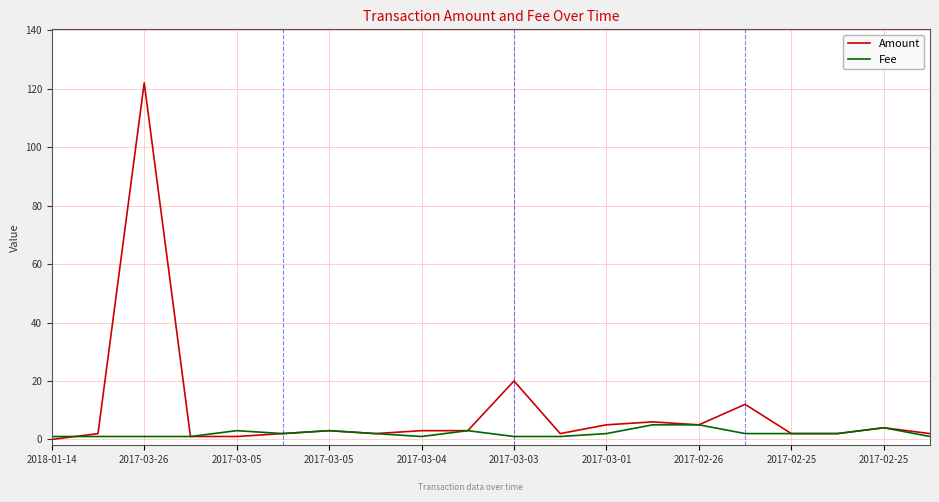

Which series has the largest total across all categories?

Amount